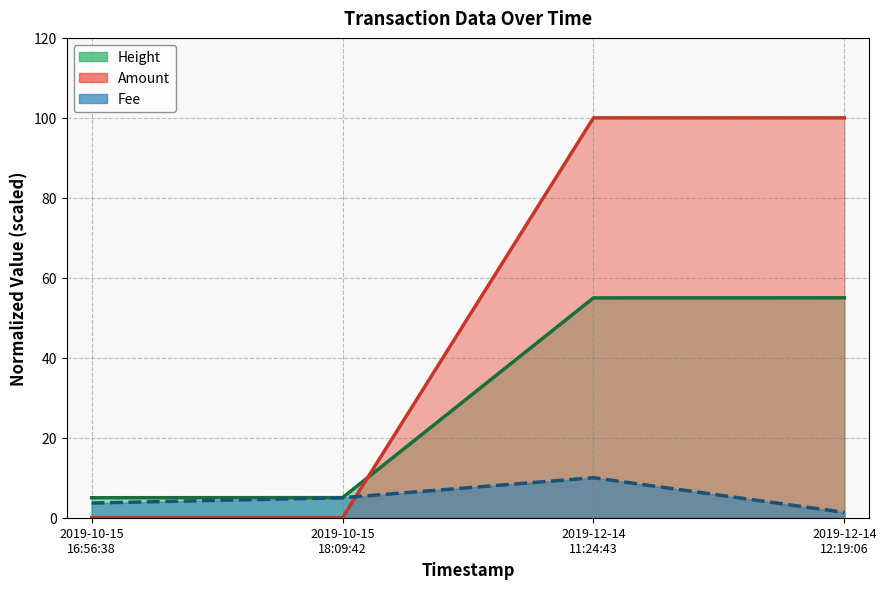

Rank the series at 2019-12-14 11:24:43 from lowest to highest value.

Fee, Height, Amount